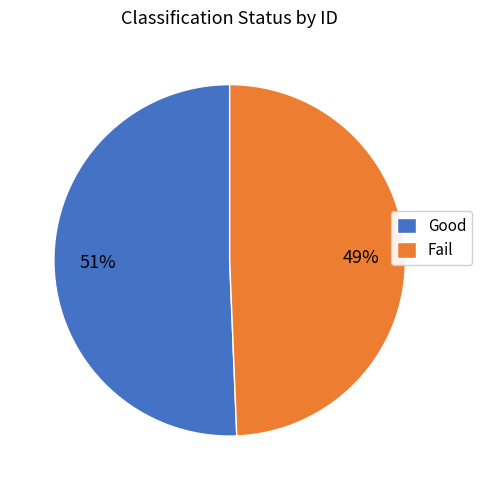

Is it true that Good is 58% of the pie?

False